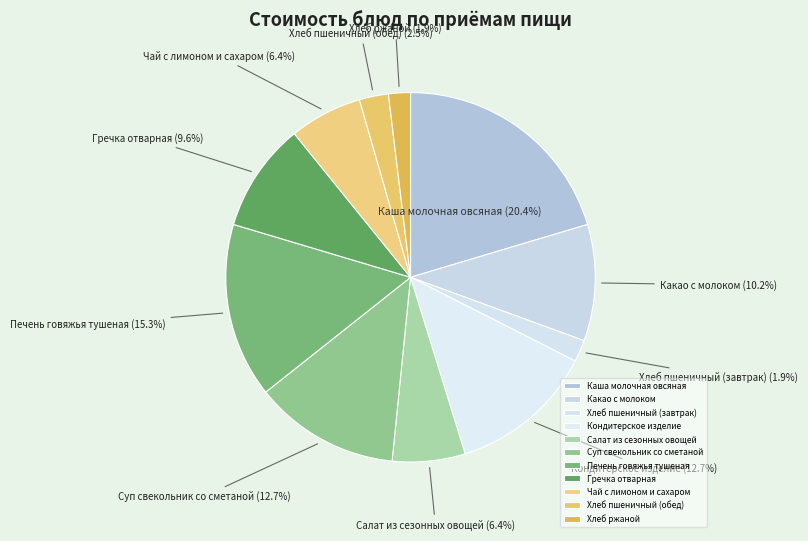

What percentage is the Гречка отварная slice, to the nearest percent?

10%